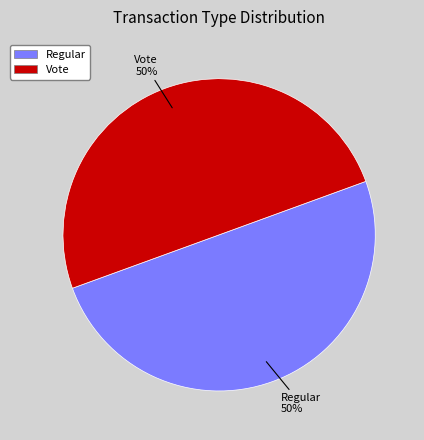

What percentage is the Vote slice, to the nearest percent?

50%